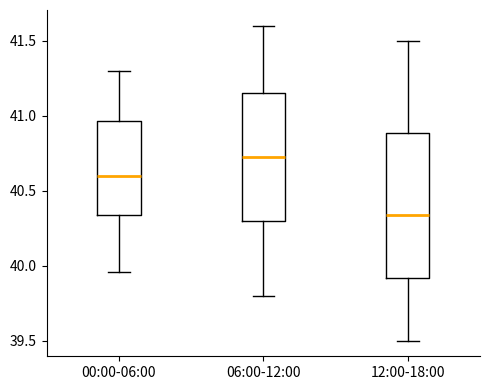

Which box's median line is the highest?

06:00-12:00